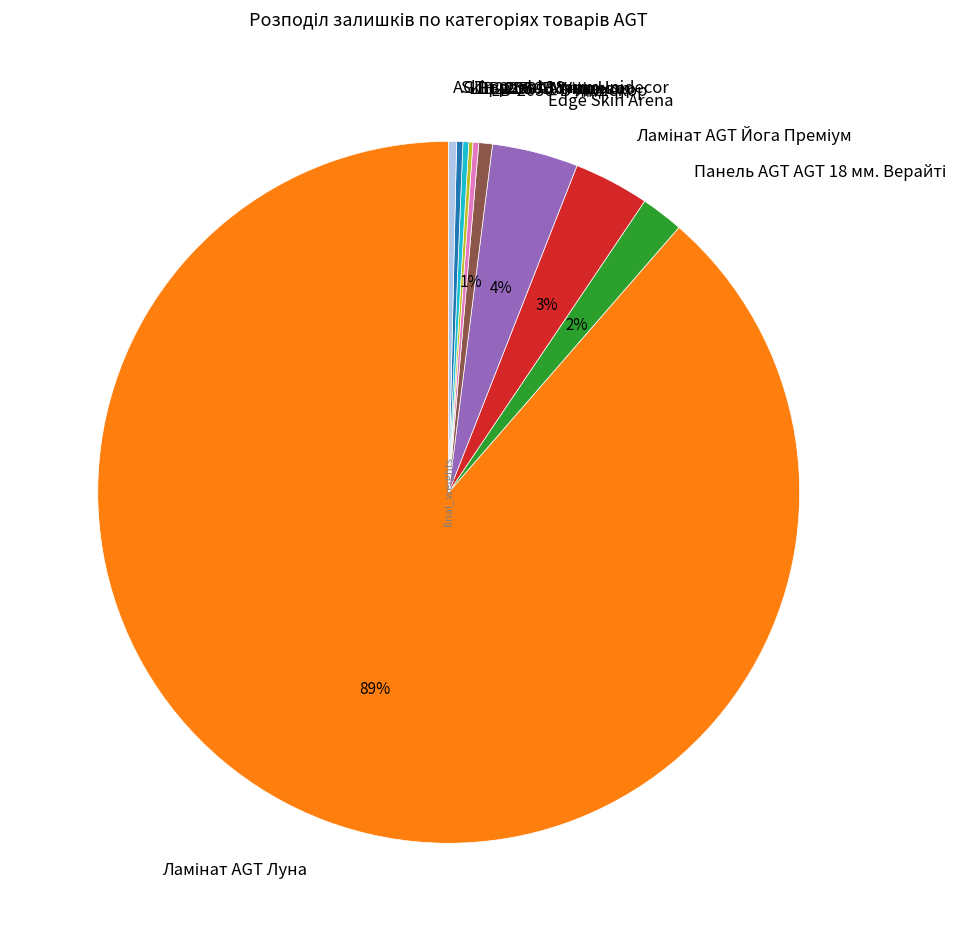

To the nearest percent, what is the average slice percentage?

10%